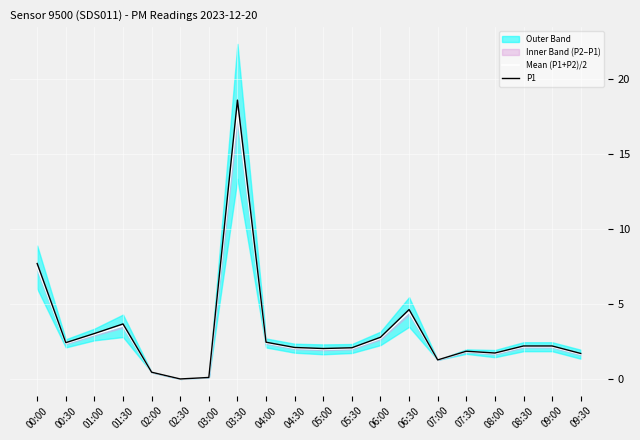

Where is Mean (P1+P2)/2 nearest to the value 8?

00:00